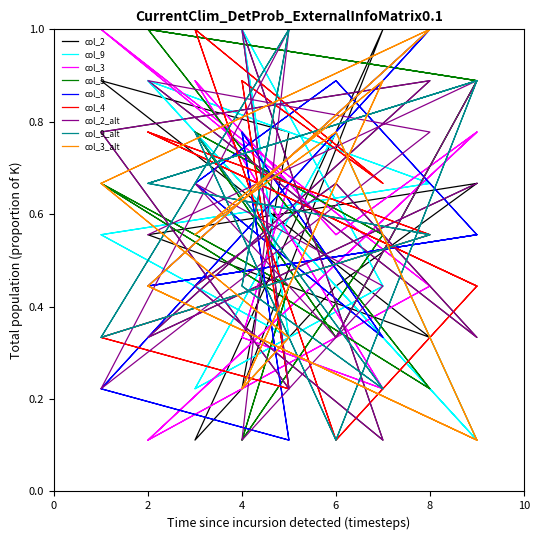

Which series has the widest spread of values?

col_2